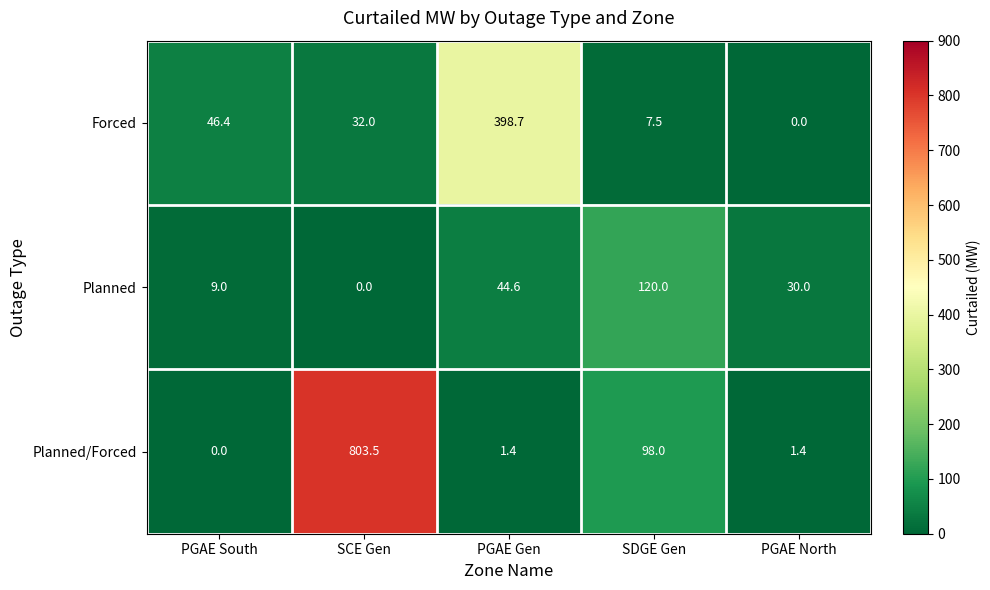

What is the spread (max minus min) of values at PGAE South?

46.4